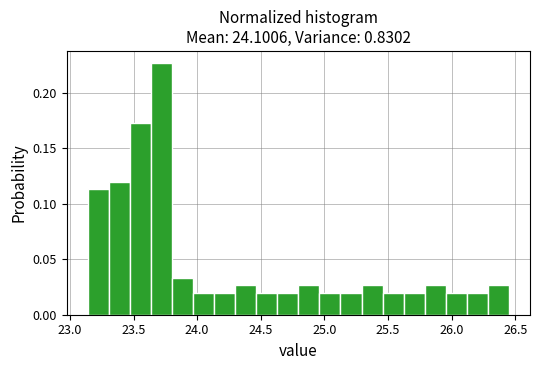

Read against the x-axis, roughly where is the centre of the tallest bar?

23.70